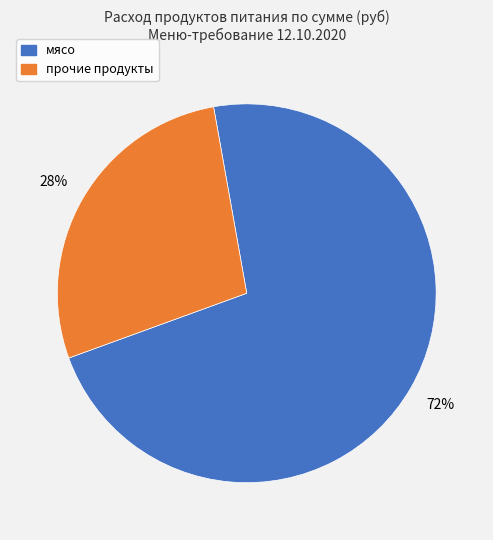

Does any single category account for the majority?

Yes